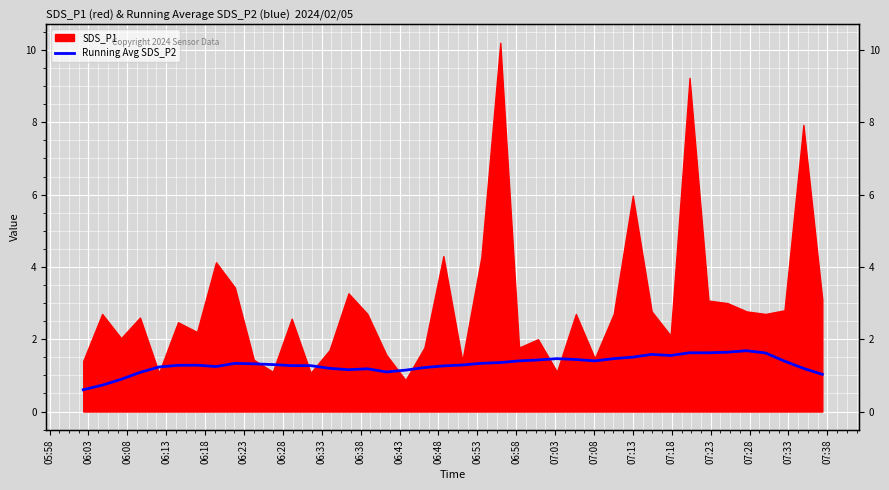

Where does the data first go above 1?

06:13